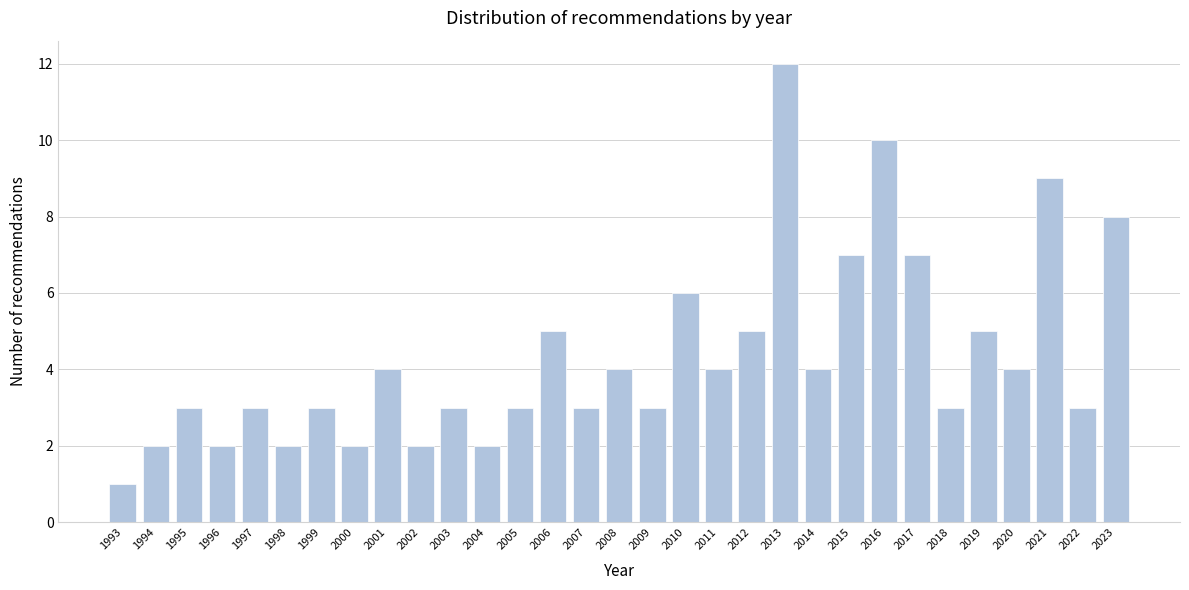

What is the value of the 16th bar from the left?

4